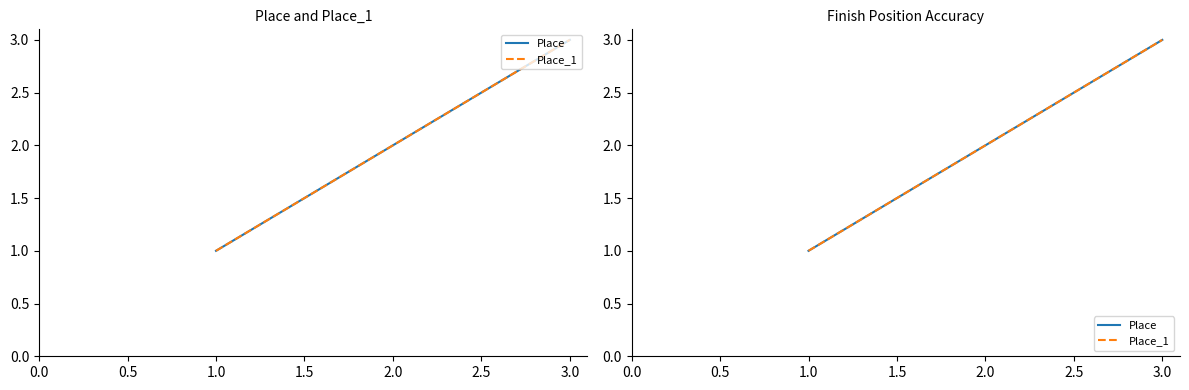

List the series in order of their peak value, highest first.

Place, Place_1